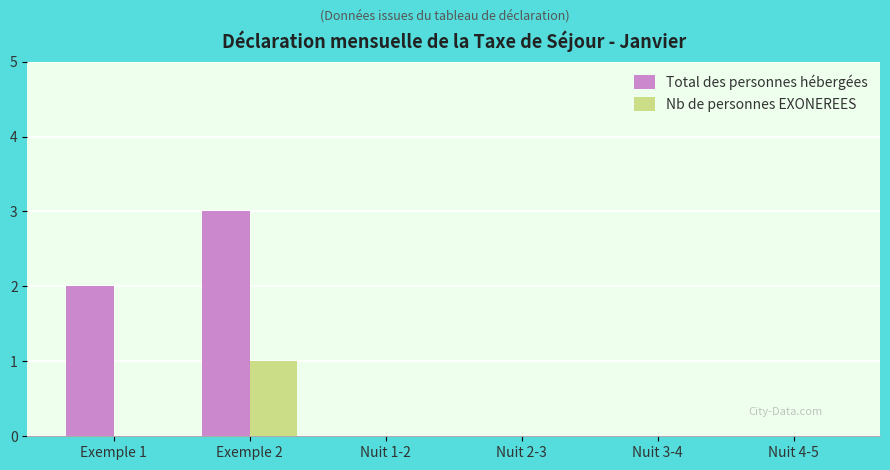

What is the average value of the Total des personnes hébergées series?

1